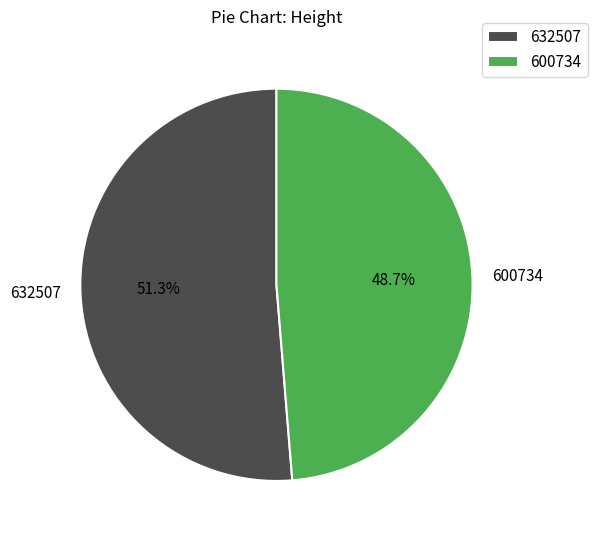

What percentage is the 632507 slice, to the nearest percent?

51%